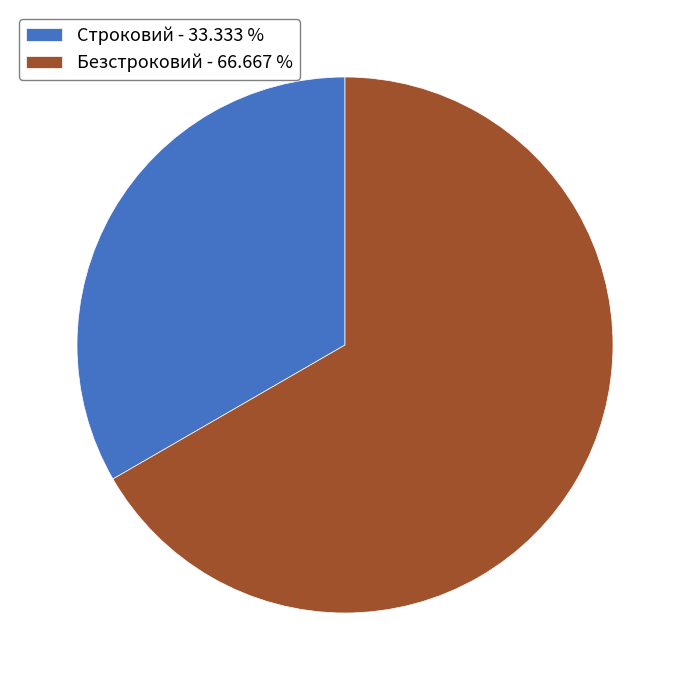

The Строковий slice represents 39% of the pie. True or false?

False